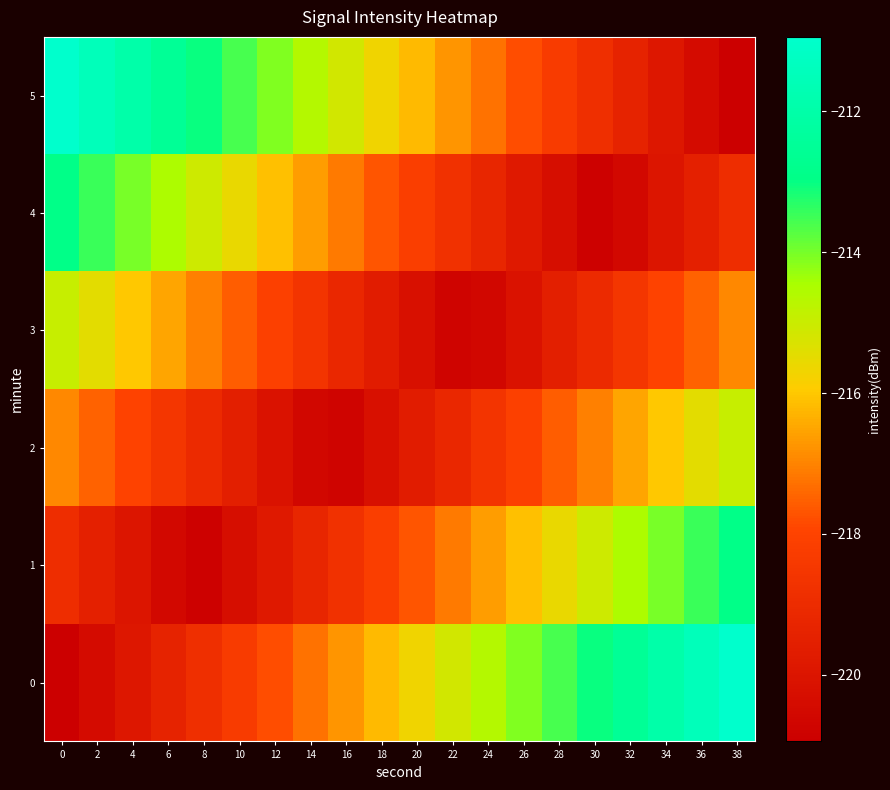

Reading left to right, list all the values displayed in this chart.

0: 0=-220.9	2=-220.4	4=-219.9	6=-219.4	8=-218.8	10=-218.3	12=-217.8	14=-217.3	16=-216.7	18=-216.2	20=-215.7	22=-215.2	24=-214.6	26=-214.1	28=-213.6	30=-213.1	32=-212.5	34=-212.0	36=-211.5	38=-210.9
1: 0=-218.9	2=-219.5	4=-220.0	6=-220.5	8=-220.8	10=-220.3	12=-219.8	14=-219.3	16=-218.7	18=-218.2	20=-217.7	22=-217.2	24=-216.6	26=-216.1	28=-215.6	30=-215.1	32=-214.5	34=-214.0	36=-213.5	38=-212.9
2: 0=-216.9	2=-217.5	4=-218.0	6=-218.5	8=-219.1	10=-219.6	12=-220.1	14=-220.6	16=-220.7	18=-220.2	20=-219.7	22=-219.2	24=-218.6	26=-218.1	28=-217.6	30=-217.1	32=-216.5	34=-216.0	36=-215.5	38=-214.9
3: 0=-214.9	2=-215.5	4=-216.0	6=-216.5	8=-217.1	10=-217.6	12=-218.1	14=-218.6	16=-219.2	18=-219.7	20=-220.2	22=-220.7	24=-220.6	26=-220.1	28=-219.6	30=-219.1	32=-218.5	34=-218.0	36=-217.5	38=-216.9
4: 0=-212.9	2=-213.5	4=-214.0	6=-214.5	8=-215.1	10=-215.6	12=-216.1	14=-216.6	16=-217.2	18=-217.7	20=-218.2	22=-218.7	24=-219.3	26=-219.8	28=-220.3	30=-220.8	32=-220.5	34=-220.0	36=-219.5	38=-218.9
5: 0=-210.9	2=-211.5	4=-212.0	6=-212.5	8=-213.1	10=-213.6	12=-214.1	14=-214.6	16=-215.2	18=-215.7	20=-216.2	22=-216.7	24=-217.3	26=-217.8	28=-218.3	30=-218.8	32=-219.4	34=-219.9	36=-220.4	38=-220.9